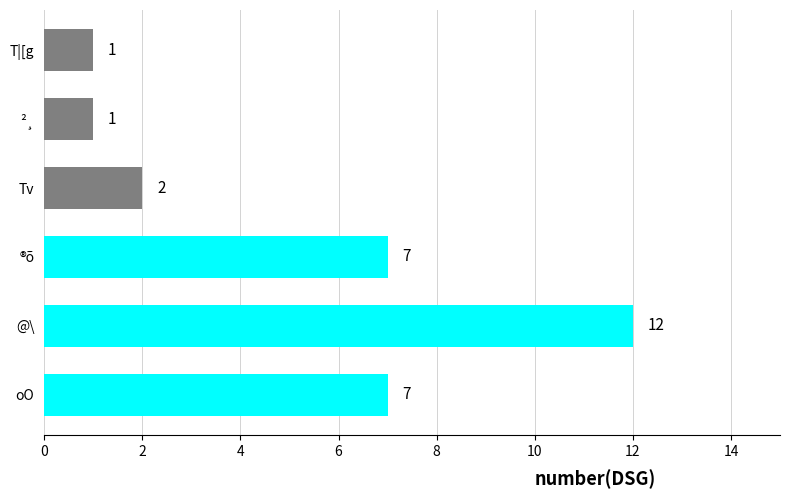

Reading bottom to top, transcribe all the data shown in this chart.

7	12	7	2	1	1